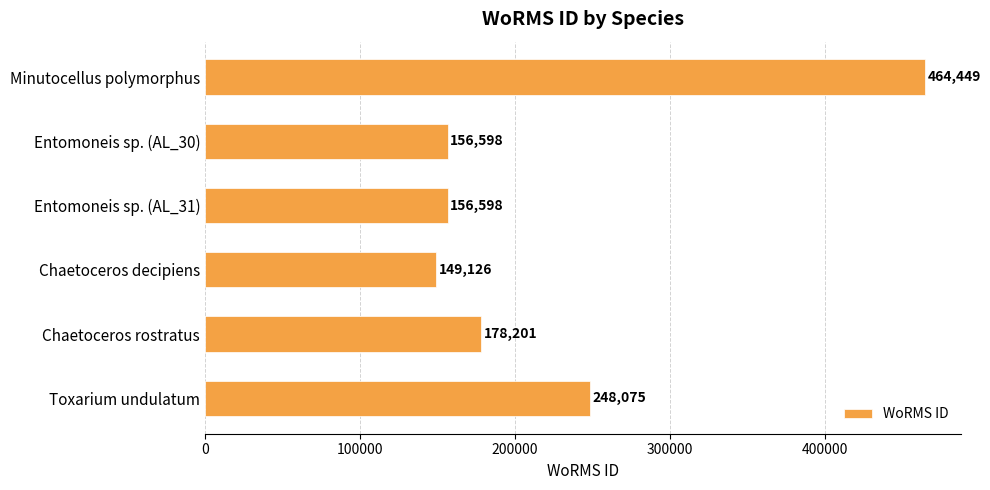

At which label is the value closest to 306787?

Toxarium undulatum